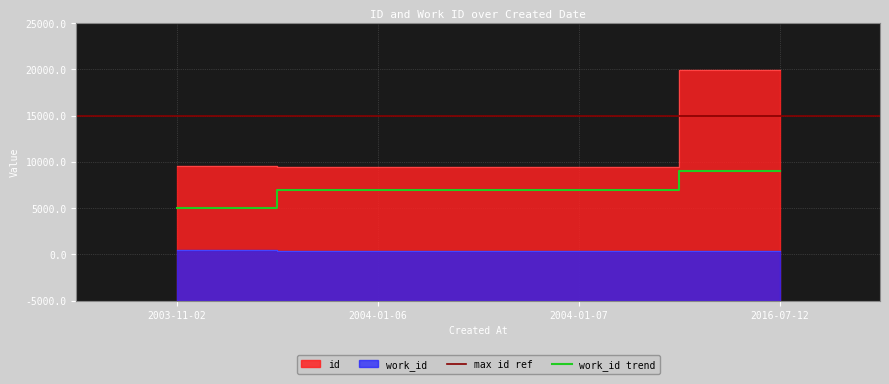

What is the label of the 2nd point from the left?

2004-01-06